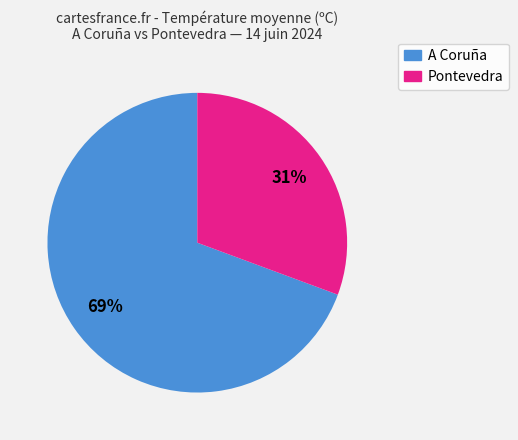

Does any single category account for the majority?

Yes